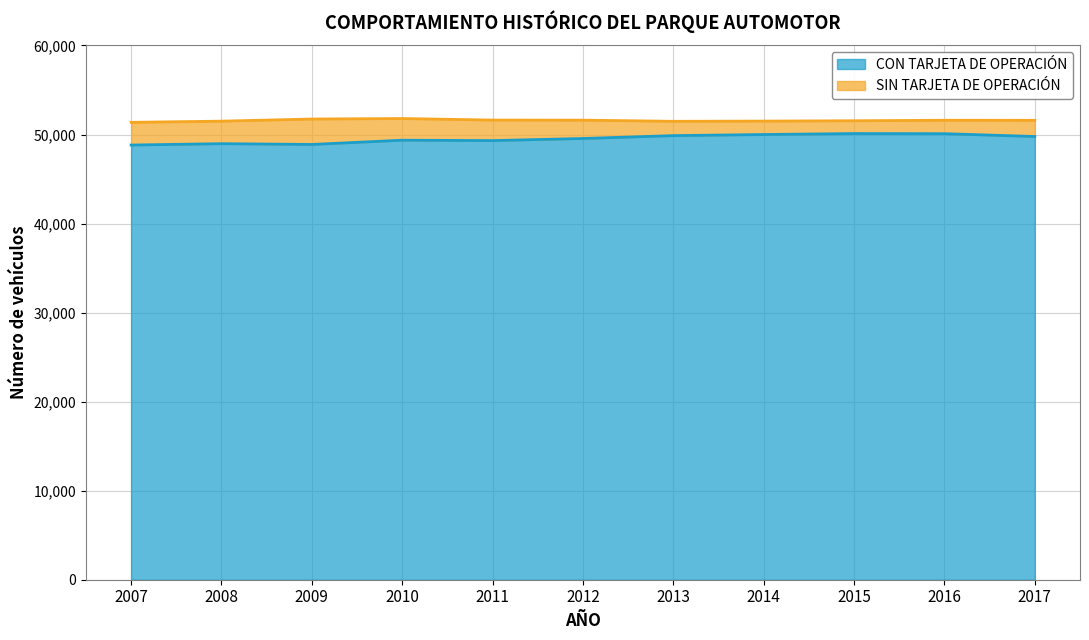

What is the smallest value displayed?

48820